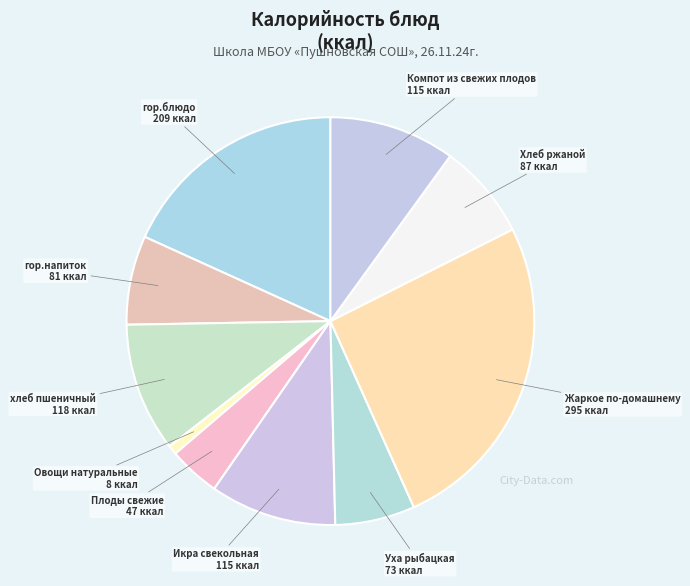

The гор.напиток slice represents 7% of the pie. True or false?

True